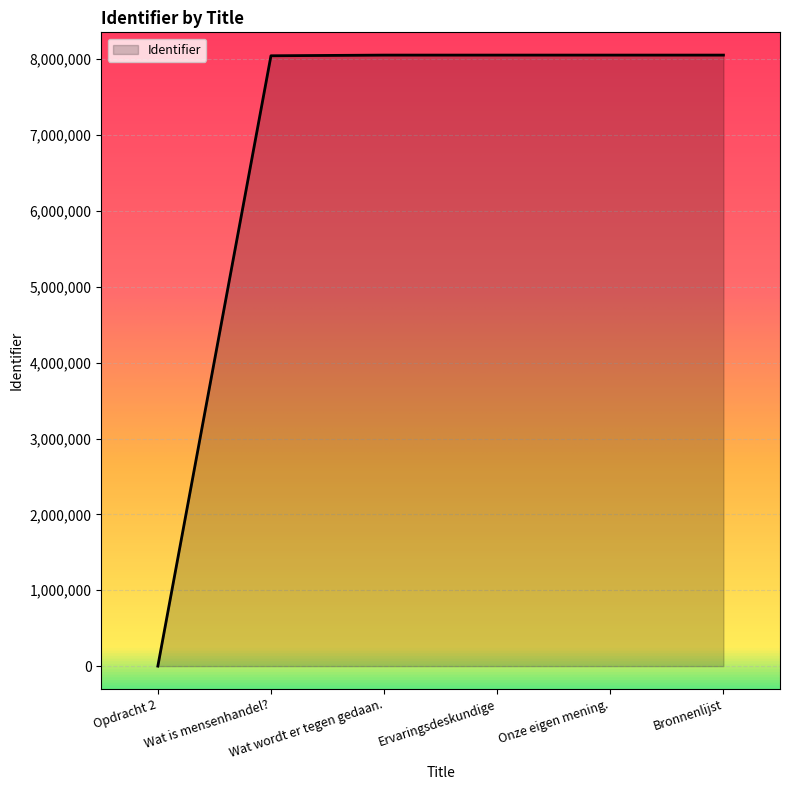

What is the greatest value displayed?

8055066